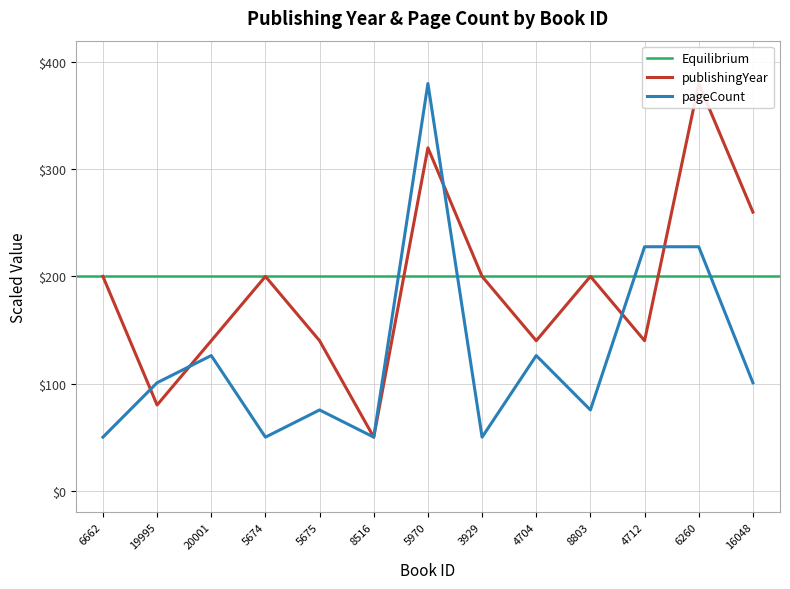

Reading left to right, list all the values displayed in this chart.

publishingYear: 200.0	80.0	140.0	200.0	140.0	50.0	320.0	200.0	140.0	200.0	140.0	380.0	260.0
pageCount: 50.0	100.8	126.2	50.0	75.4	50.0	380.0	50.0	126.2	75.4	227.7	227.7	100.8